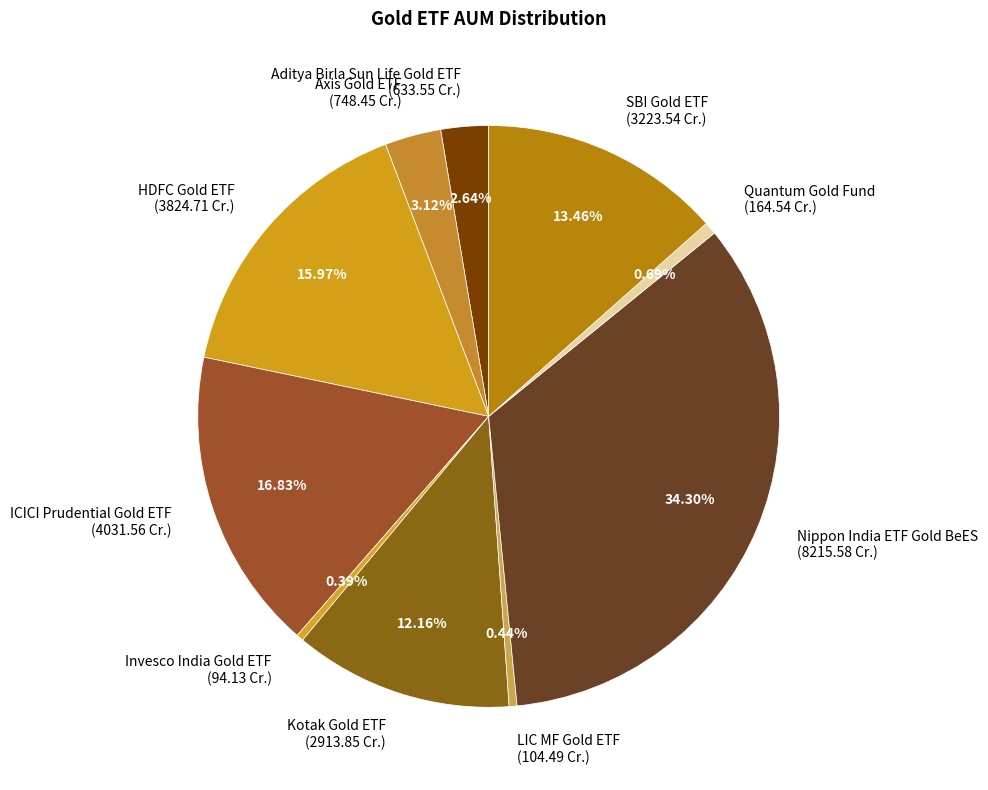

Combined, do SBI Gold ETF and Quantum Gold Fund account for over 50%?

No